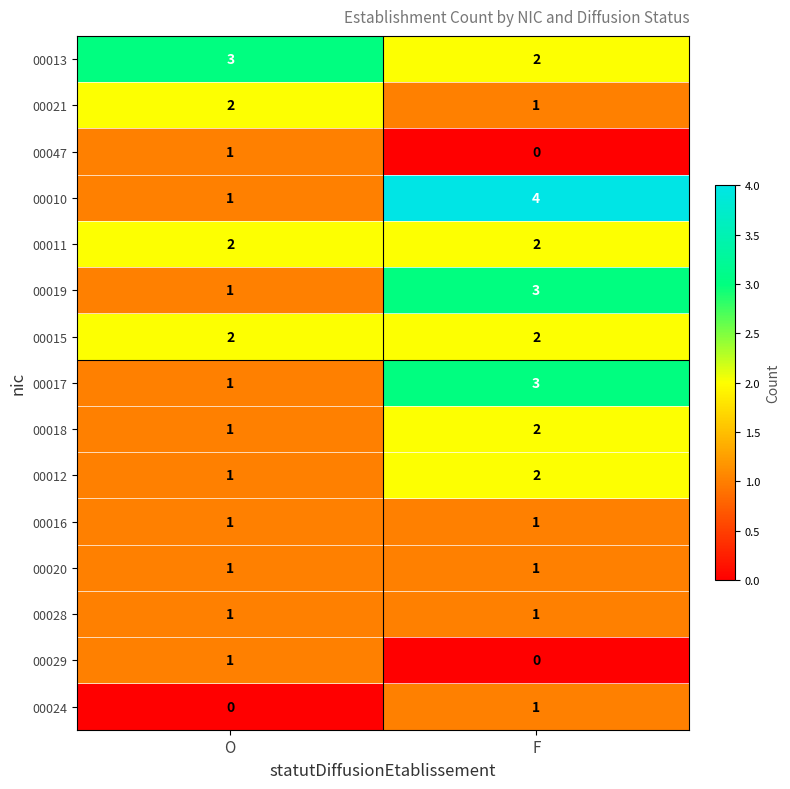

The value of 00017 at F is 5. True or false?

False